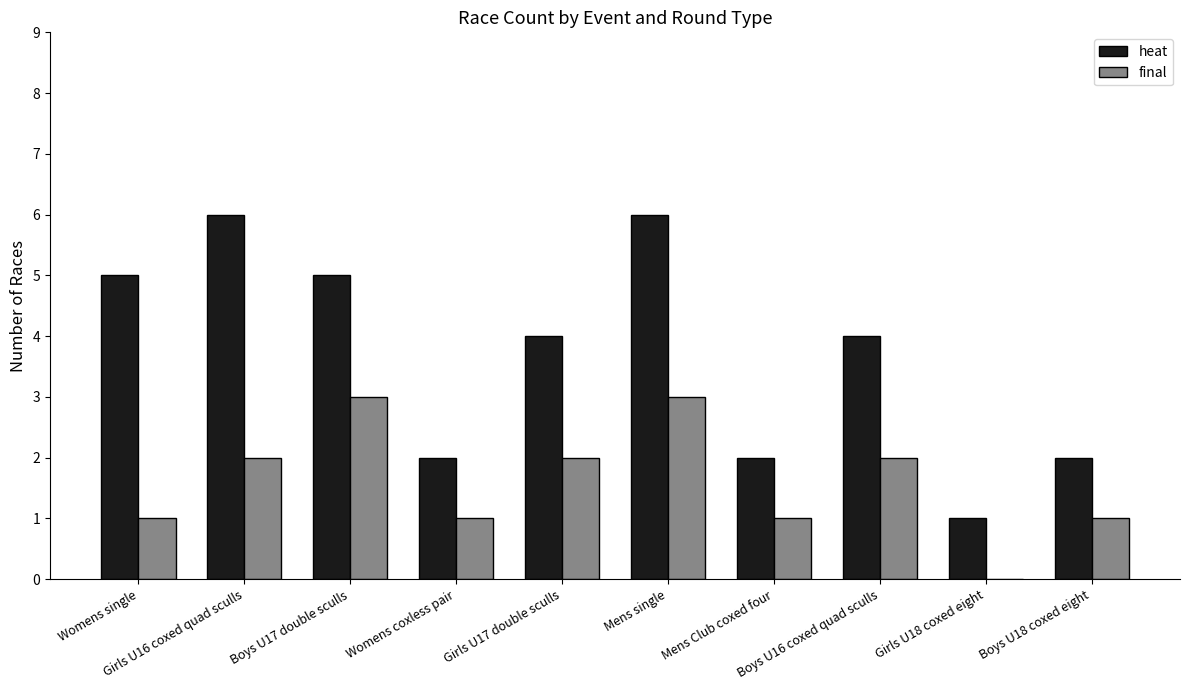

Which series has the largest total across all categories?

heat